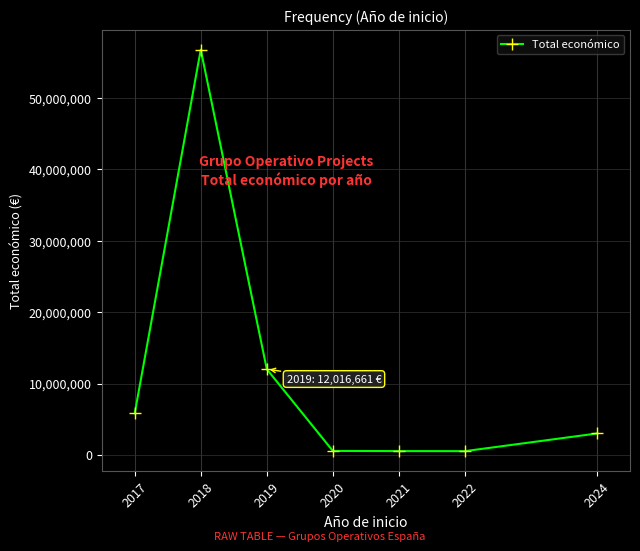

How many lines are shown in the chart?

1